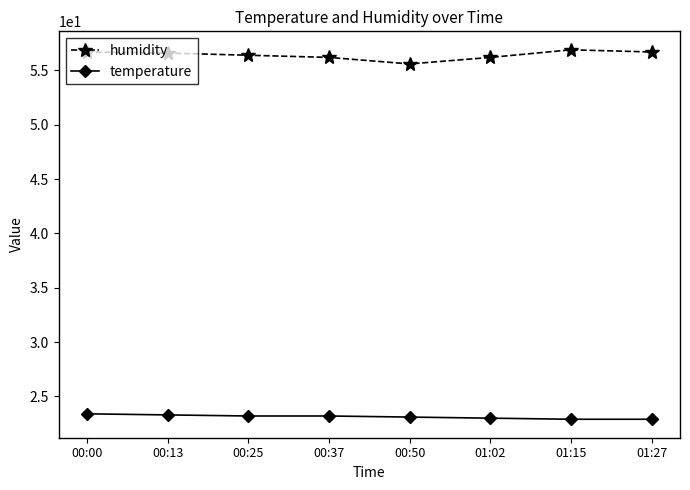

What position from the right is 01:27?

1